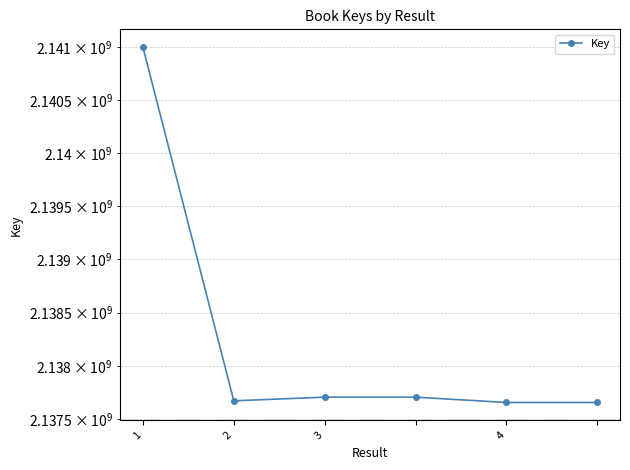

How many points are lower than both their immediate neighbors (excluding endpoints)?

1